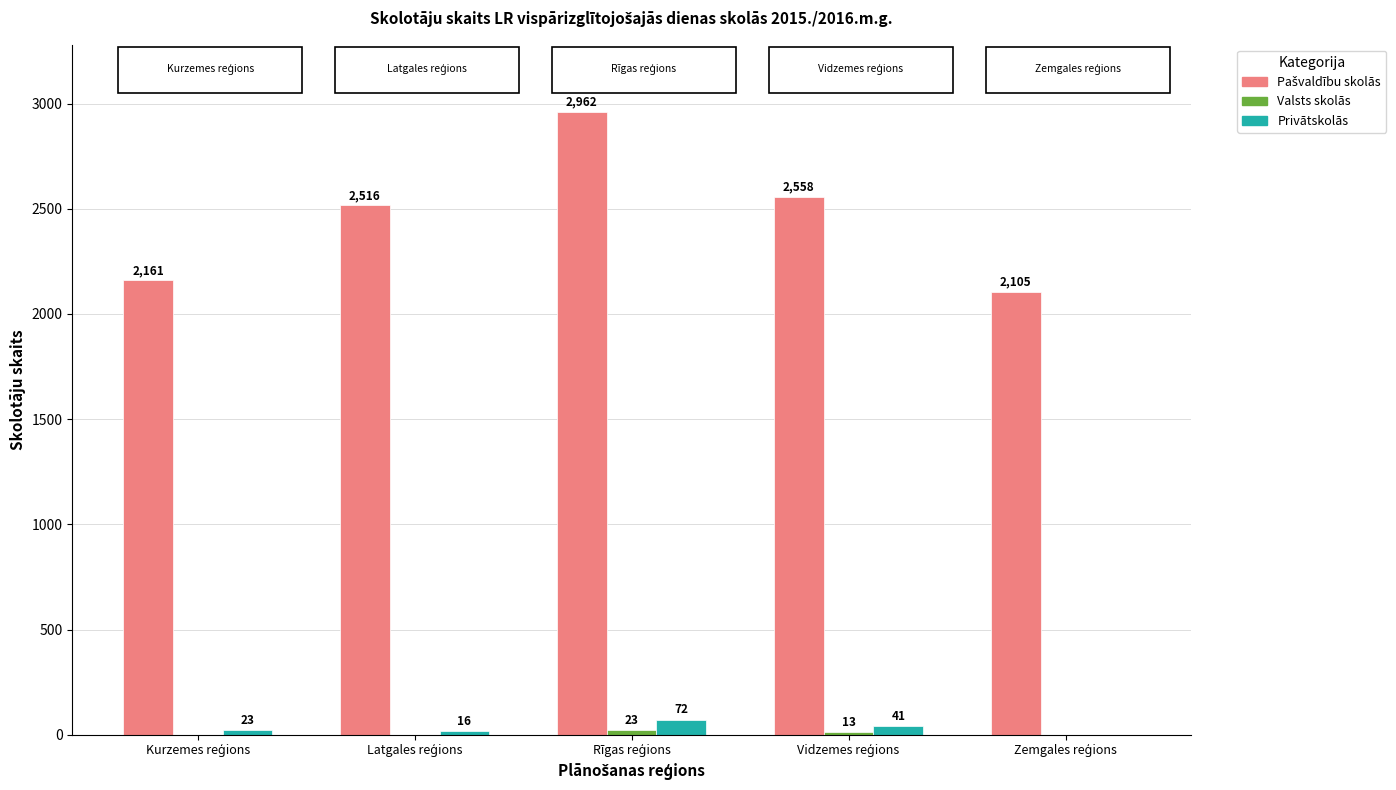

What is the sum of all Privātskolās values?

152